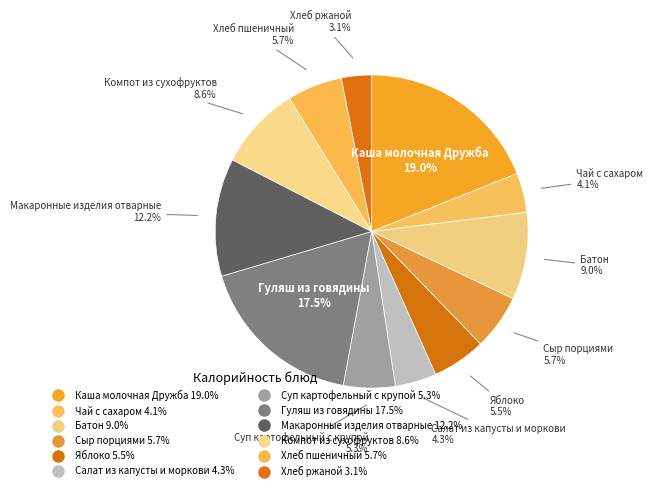

Does Батон represent more than half of the total?

No